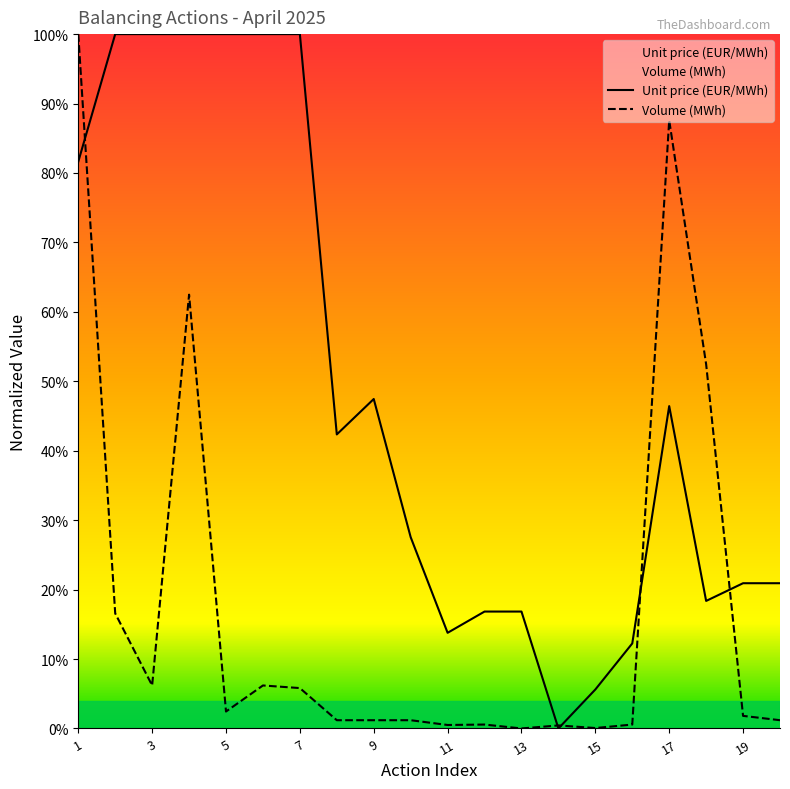

At which category is the sum across all series the highest?

1